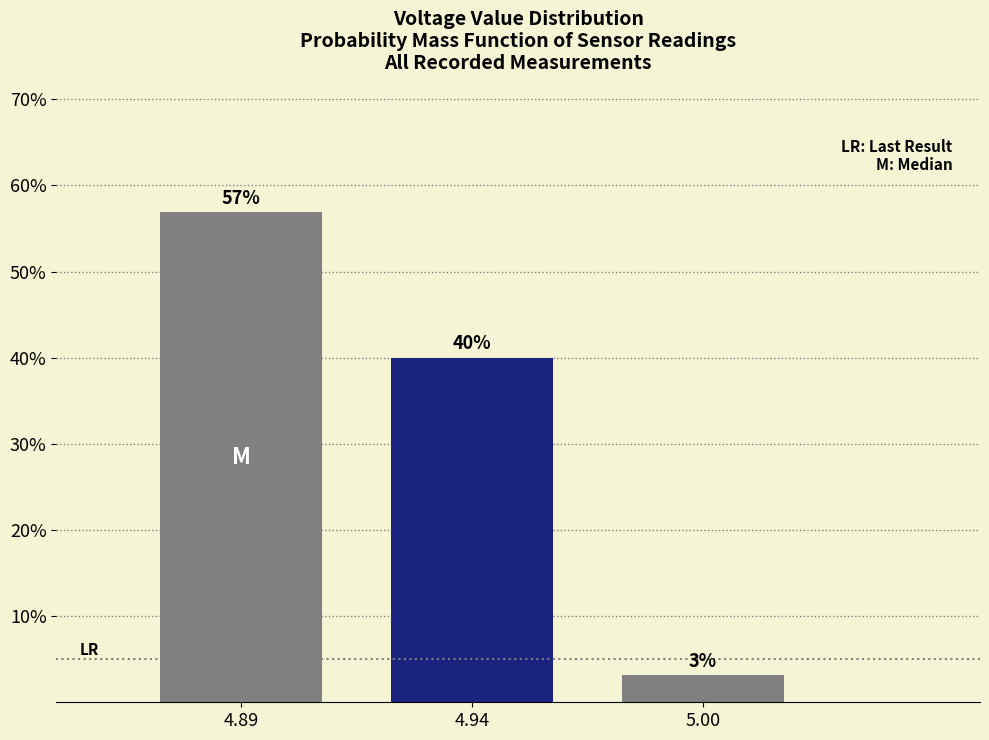

Between 4.89 and 4.94, which is larger?

4.89